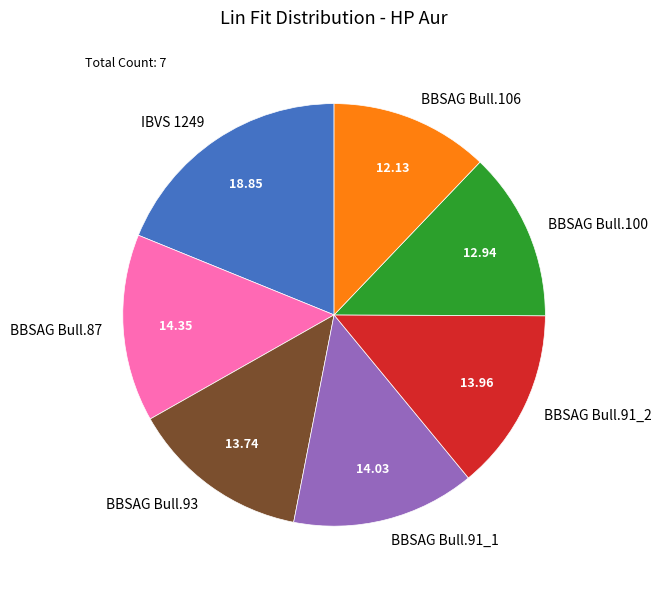

Does BBSAG Bull.91_1 account for over 50% of the chart?

No